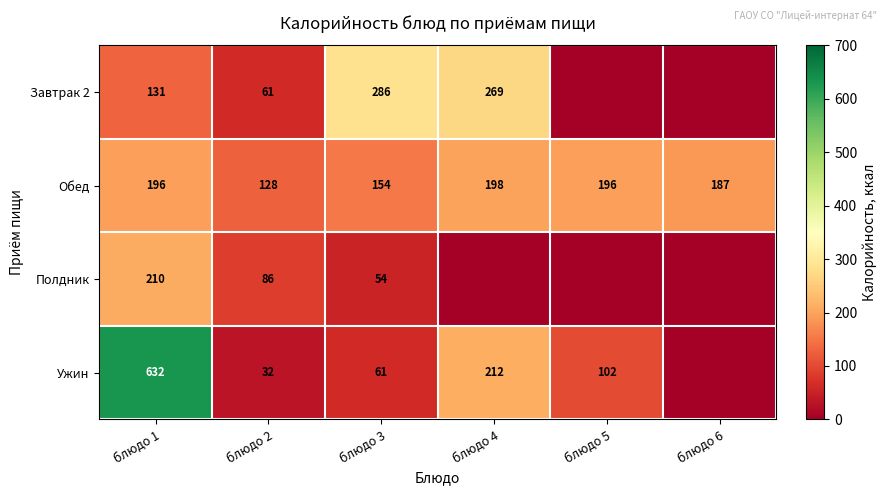

What is the total value across all series at блюдо 5?

298